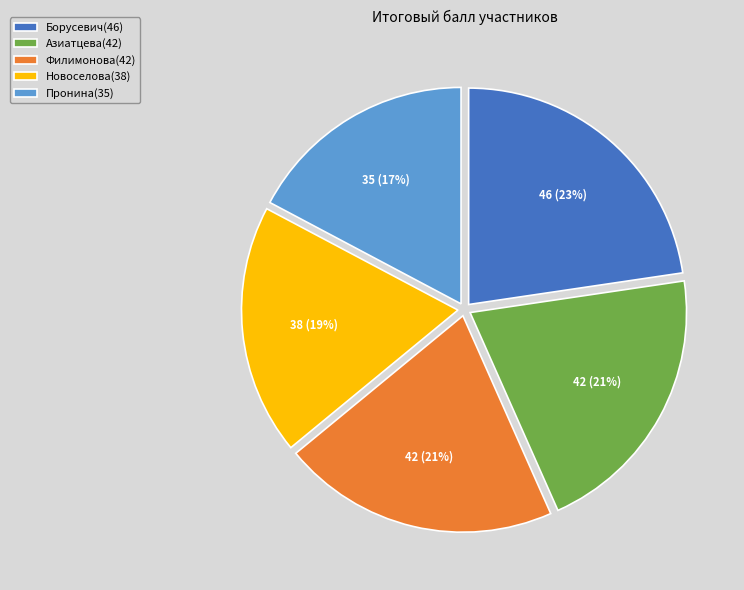

To the nearest percent, what percentage of the pie is Пронина?

17%